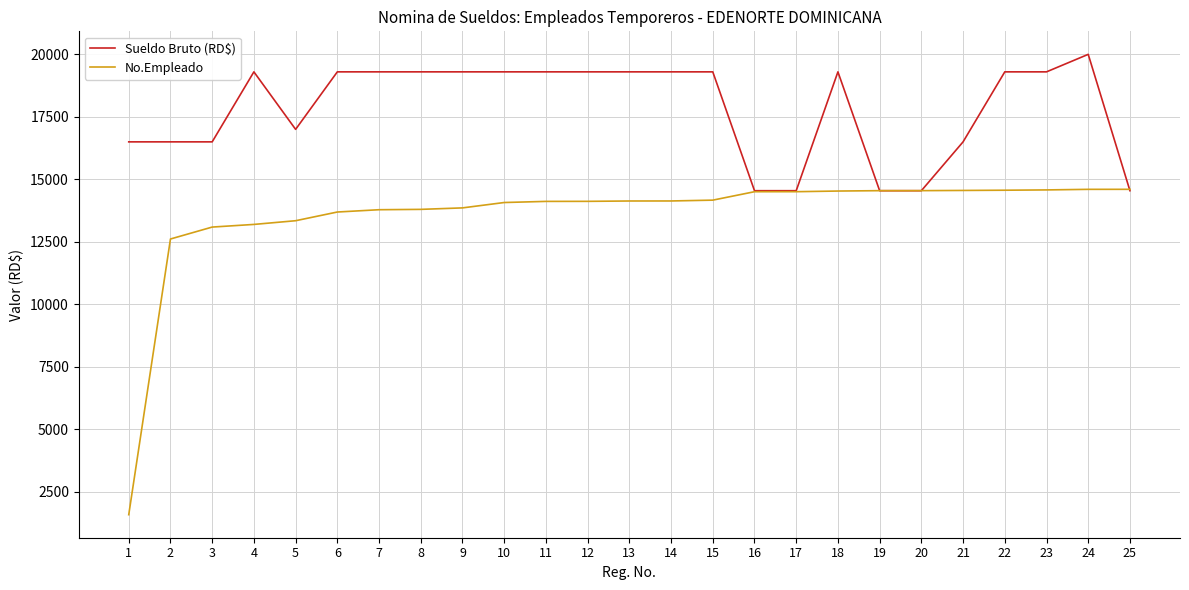

At 13, list the series in order from largest to smallest.

Sueldo Bruto (RD$), No.Empleado